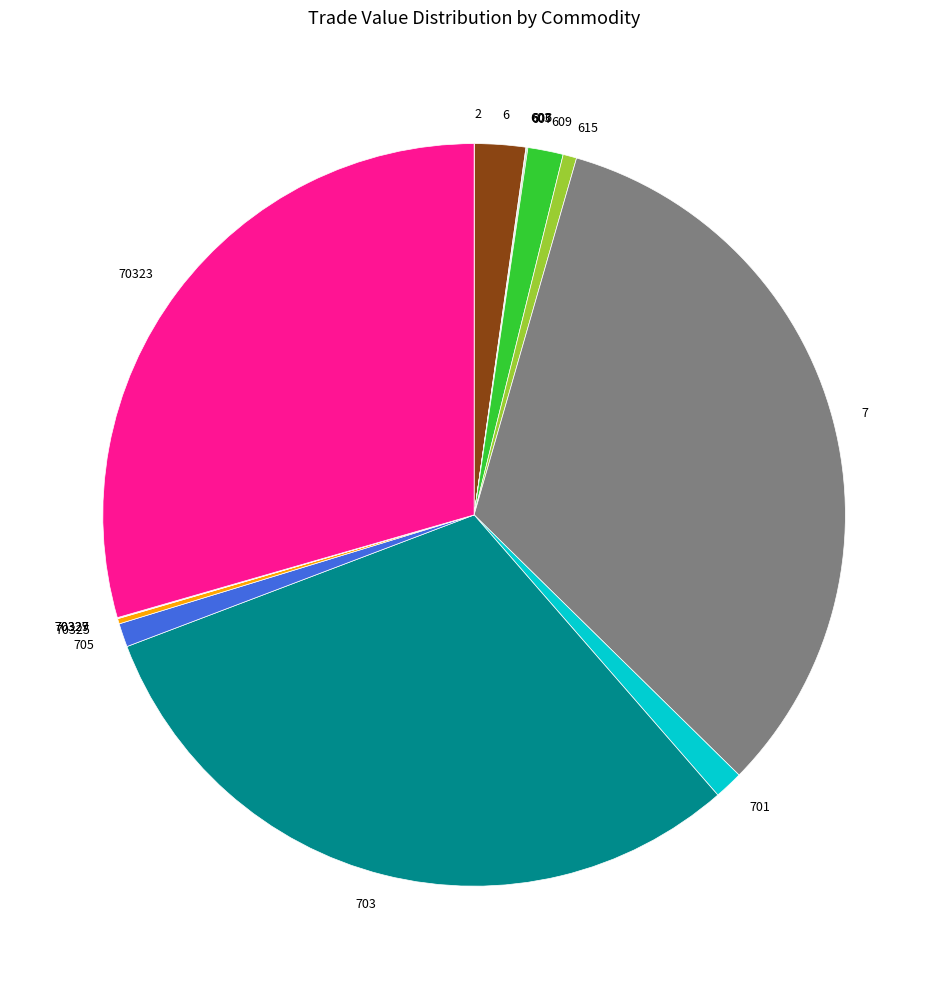

What is the largest slice in the pie chart?

7